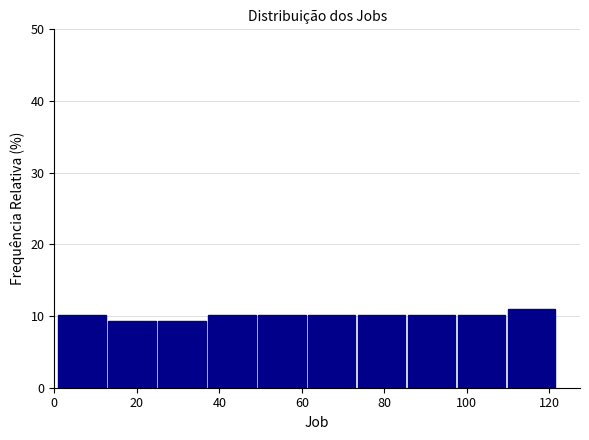

Reading left to right, transcribe this chart: for each bar, give the range it covers on the x-axis and its height. Neither the bar edges nor the heights are printed on the chart, so give them approximately, as read against the axes.

2 to 14: 10
14 to 26: 9
26 to 38: 9
38 to 50: 10
50 to 62: 10
62 to 74: 10
74 to 86: 10
86 to 98: 10
98 to 110: 10
110 to 122: 11